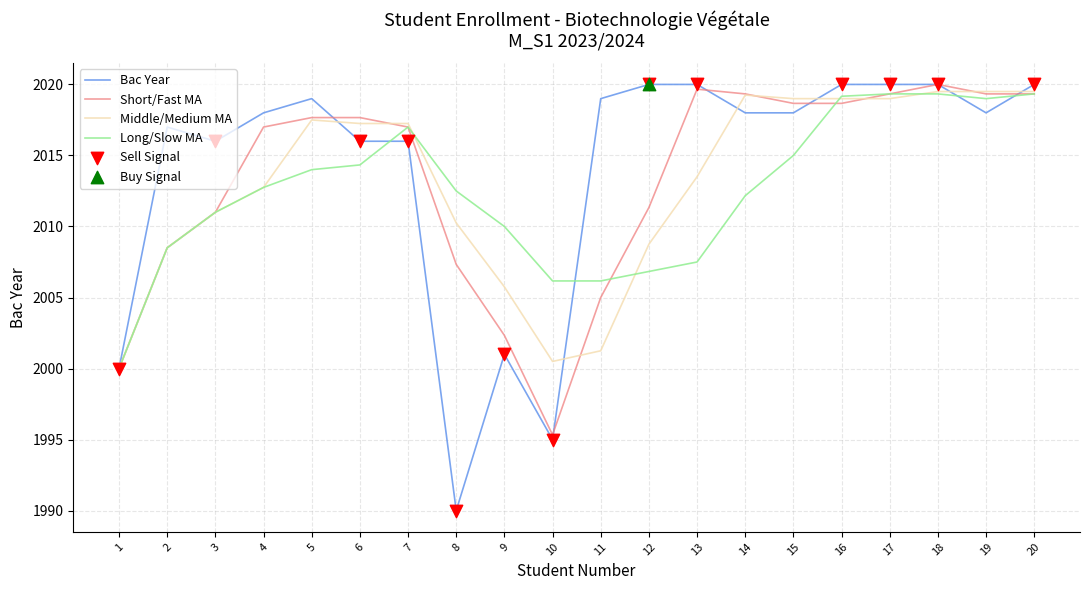

Is the value of Middle/Medium MA at 15 greater than the value of Short/Fast MA at 9?

Yes